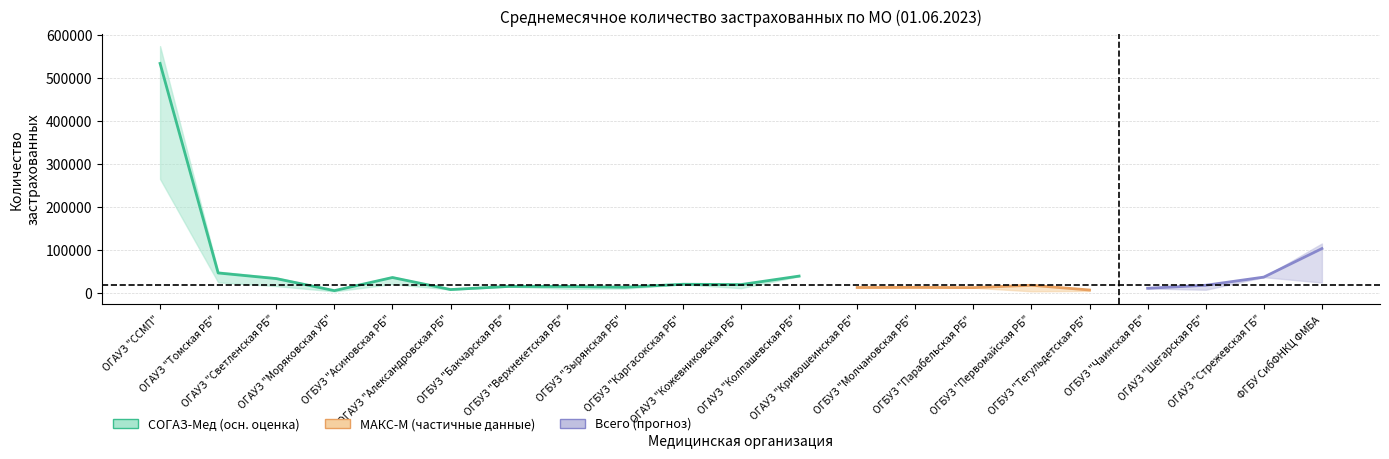

How many series are shown in this chart?

3